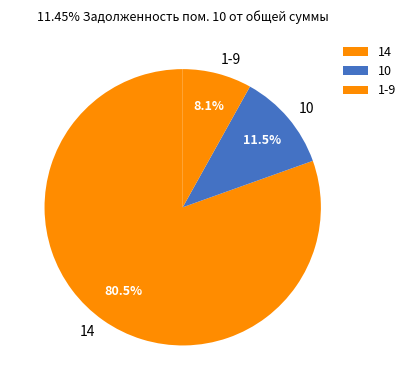

Combined, do 1-9 and 10 account for over 50%?

No